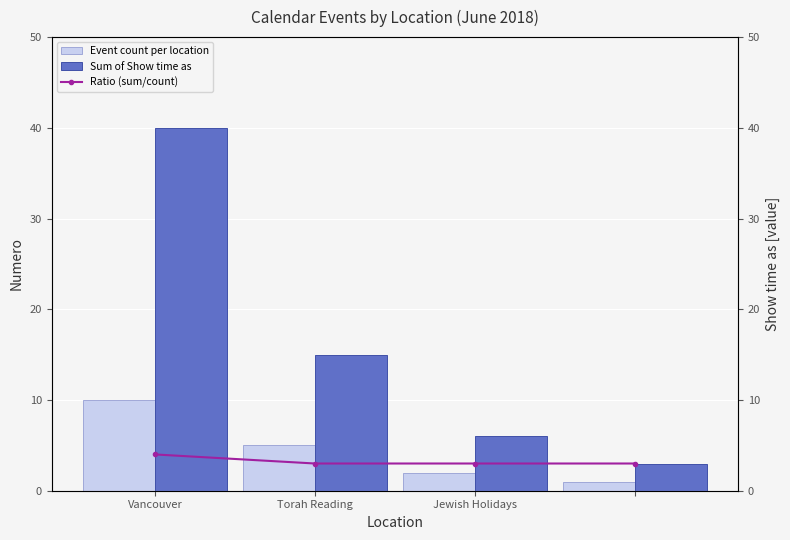

How many groups of bars are there?

4